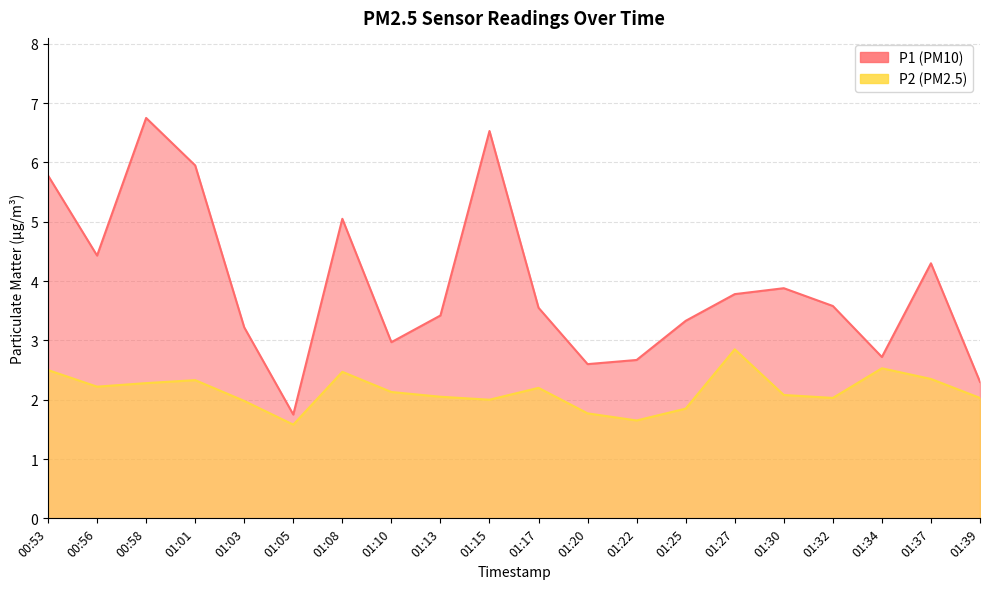

How many data points does each series have?

20